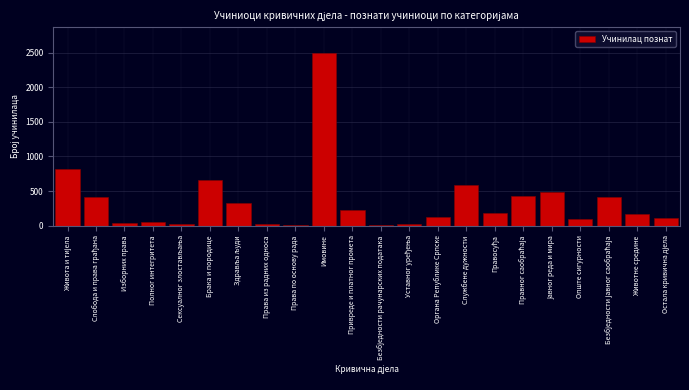

What is the greatest value displayed?

2495